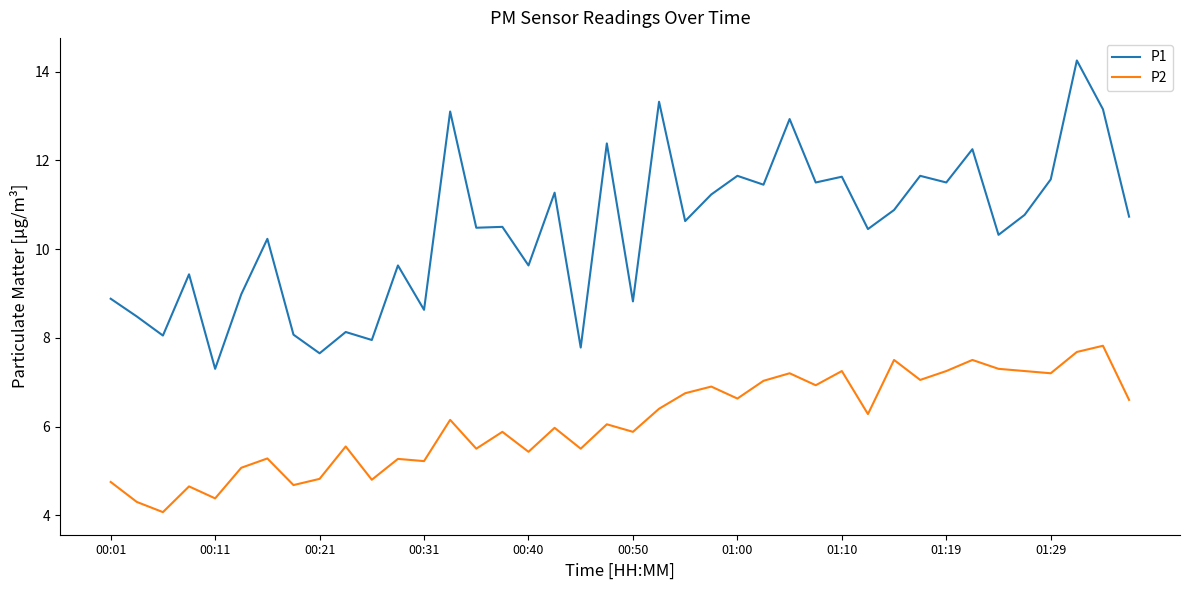

How many categories are shown in the chart?

40